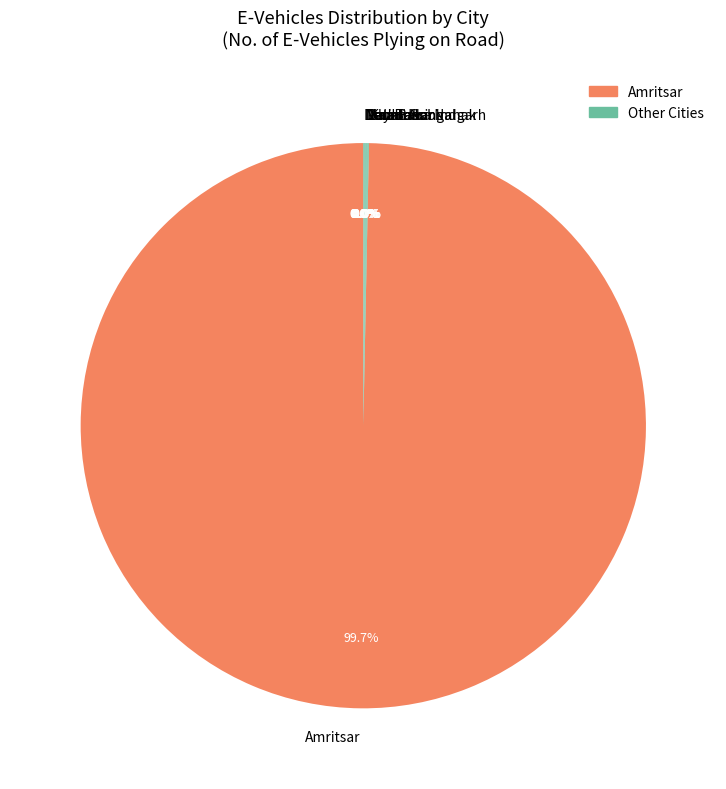

Which category accounts for the majority?

Amritsar